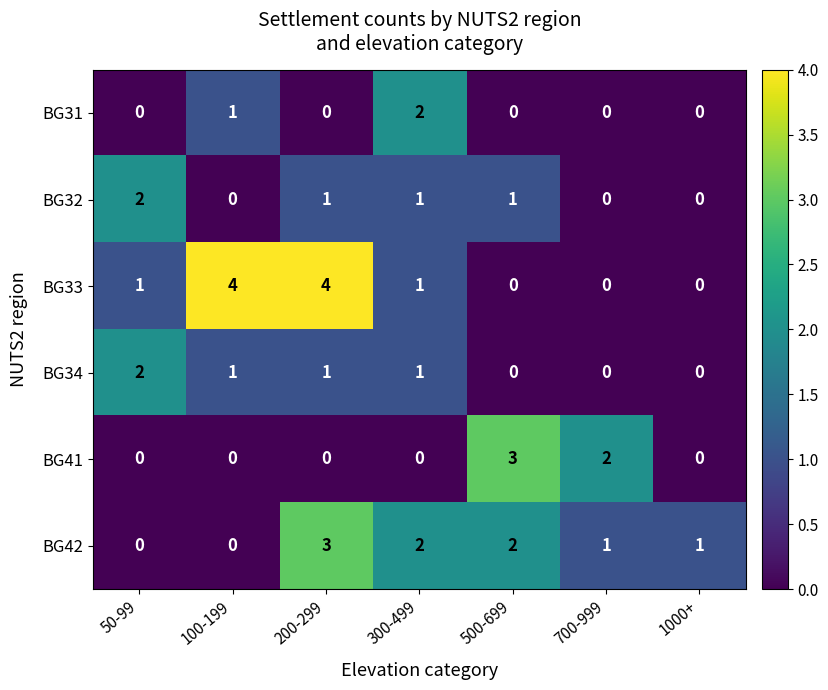

Count the BG31 values in the range 0 to 1.

6